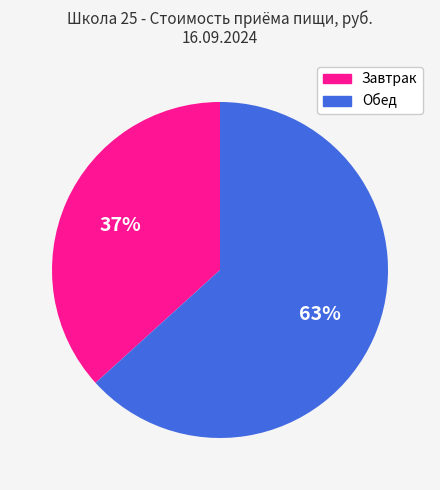

To the nearest percent, what is the combined percentage of Обед and Завтрак?

100%